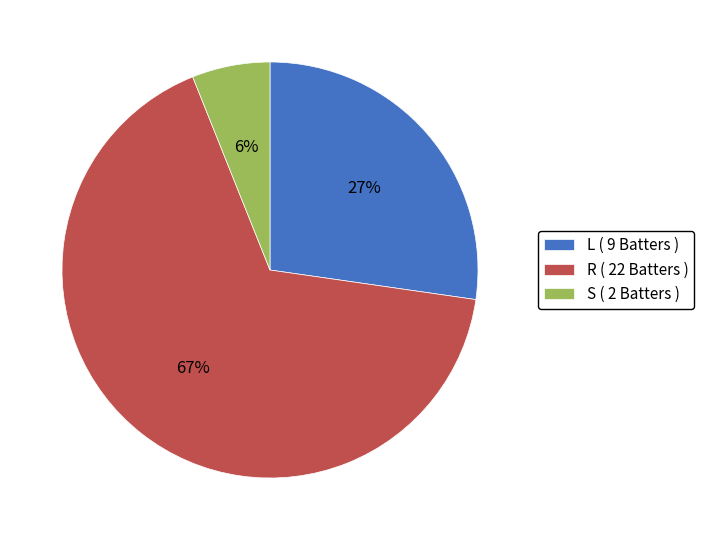

Count the number of slices in the pie.

3